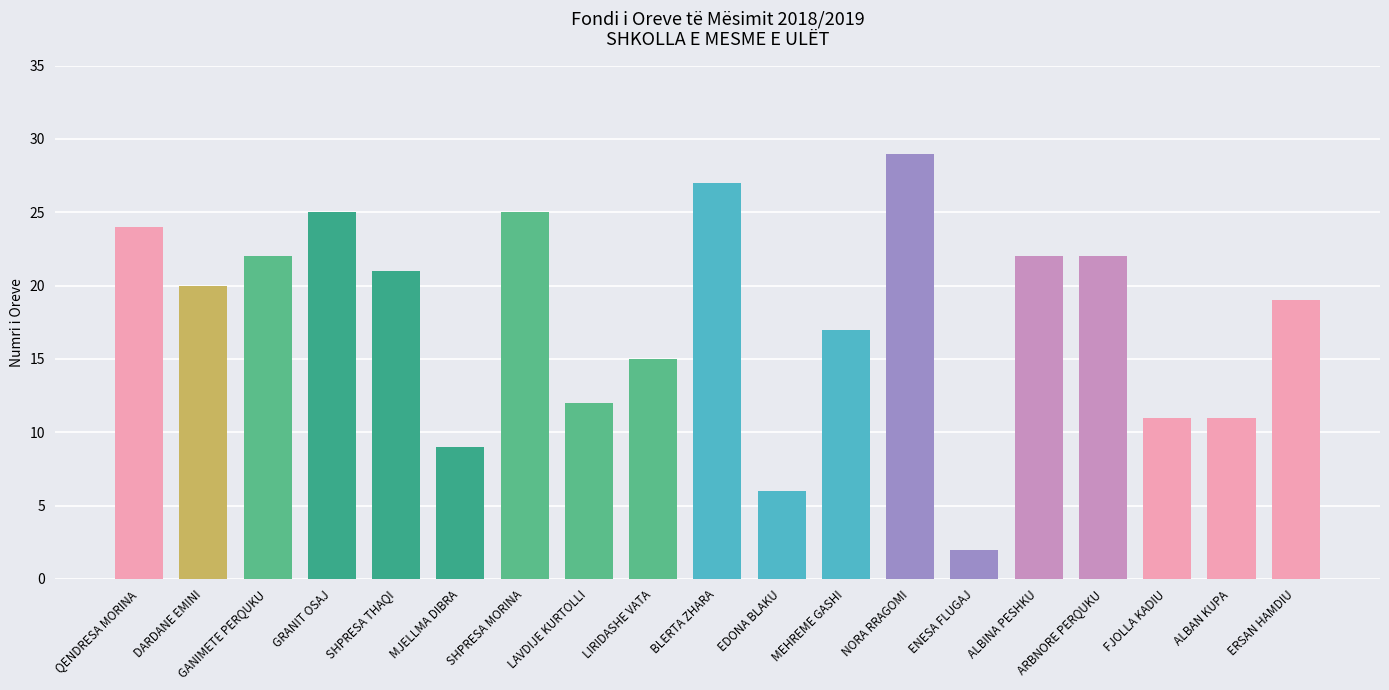

Are the bars grouped side by side (vs. stacked)?

No